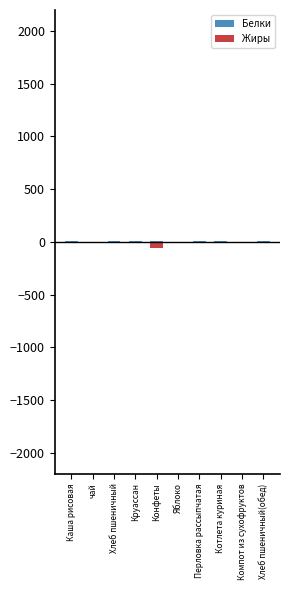

What is the greatest value displayed?

10